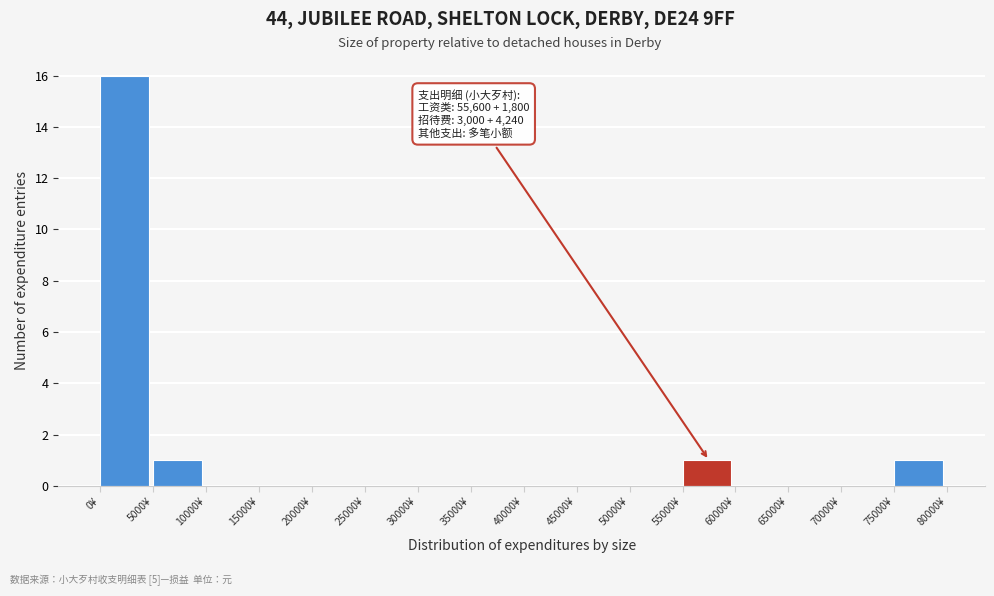

Over which range of the x-axis is the bar tallest?

0 to 5000